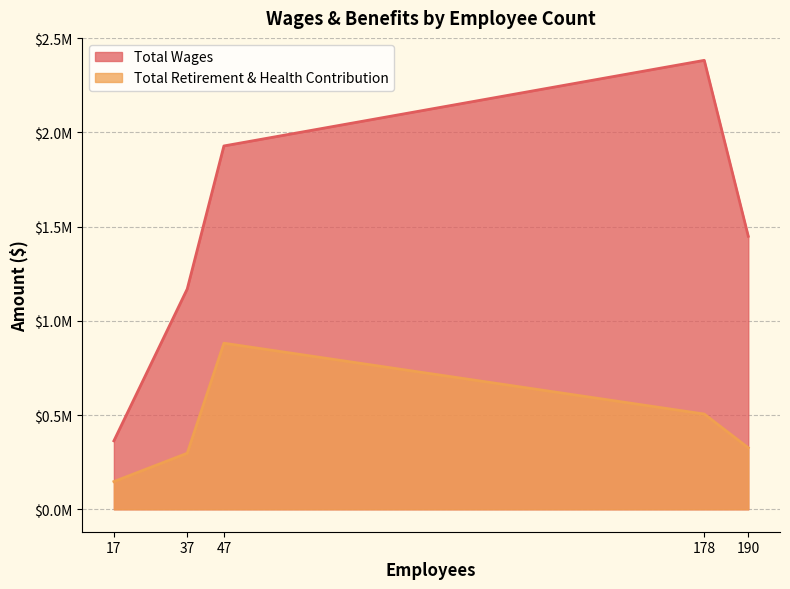

Does the chart display data point markers on the line(s)?

No